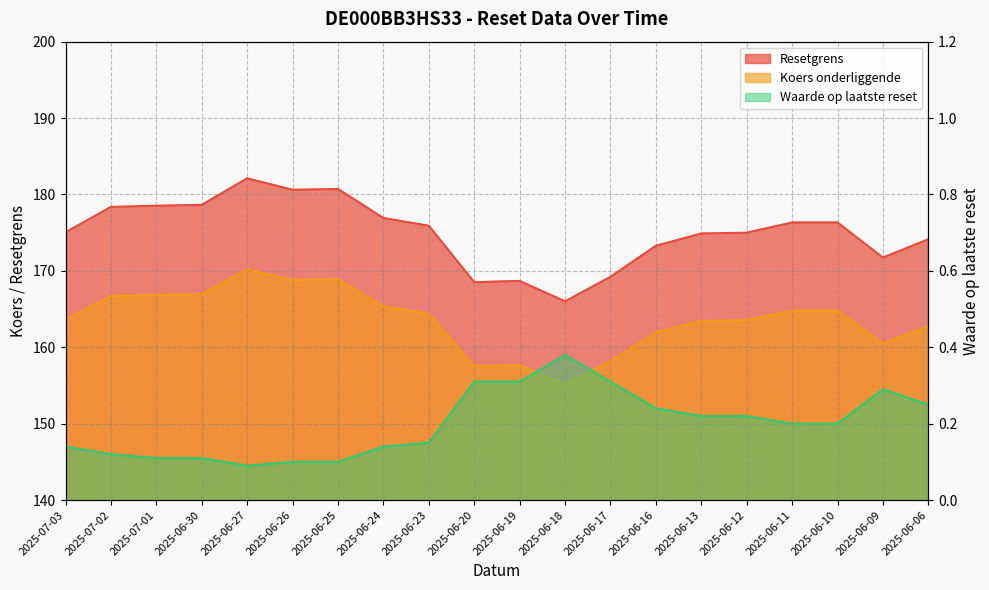

Is it true that Resetgrens equals 178.4 at 2025-07-02?

True